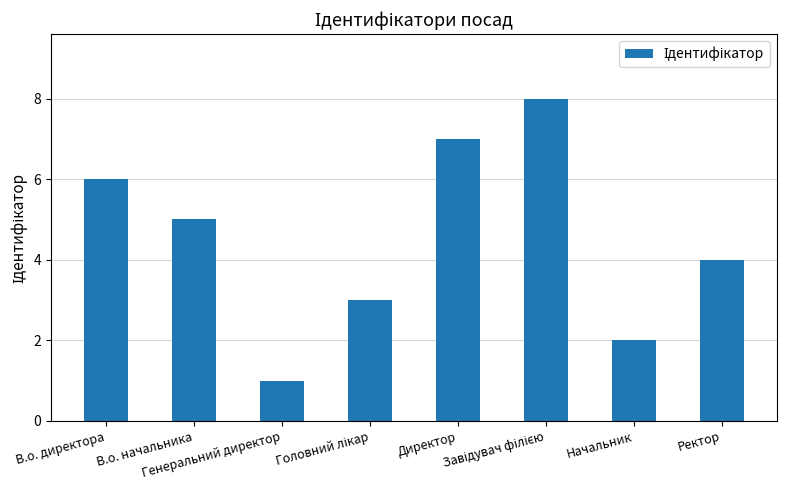

Where is the data nearest to the value 4?

Ректор